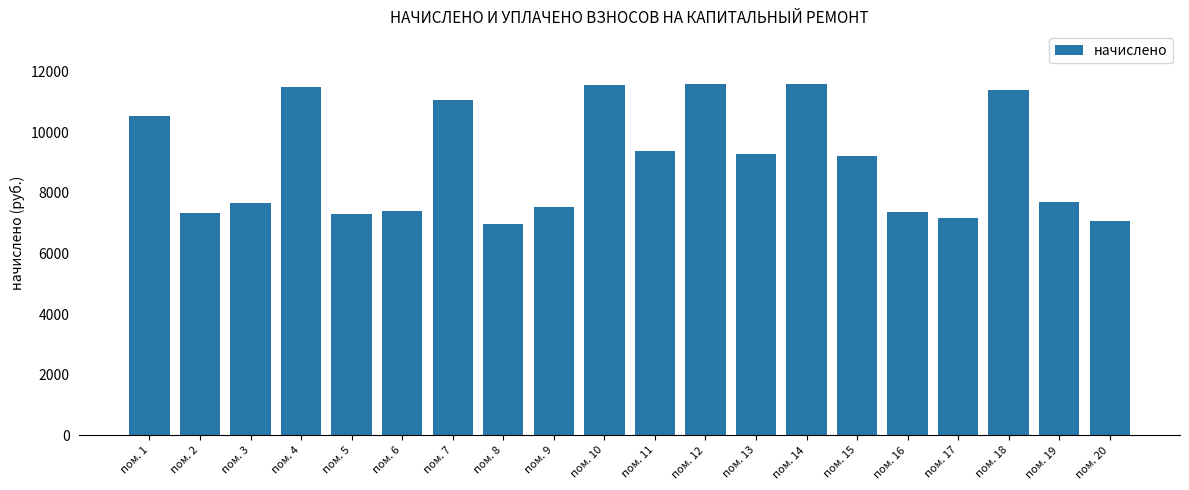

Is it true that the value at пом. 10 is 4677.7?

False